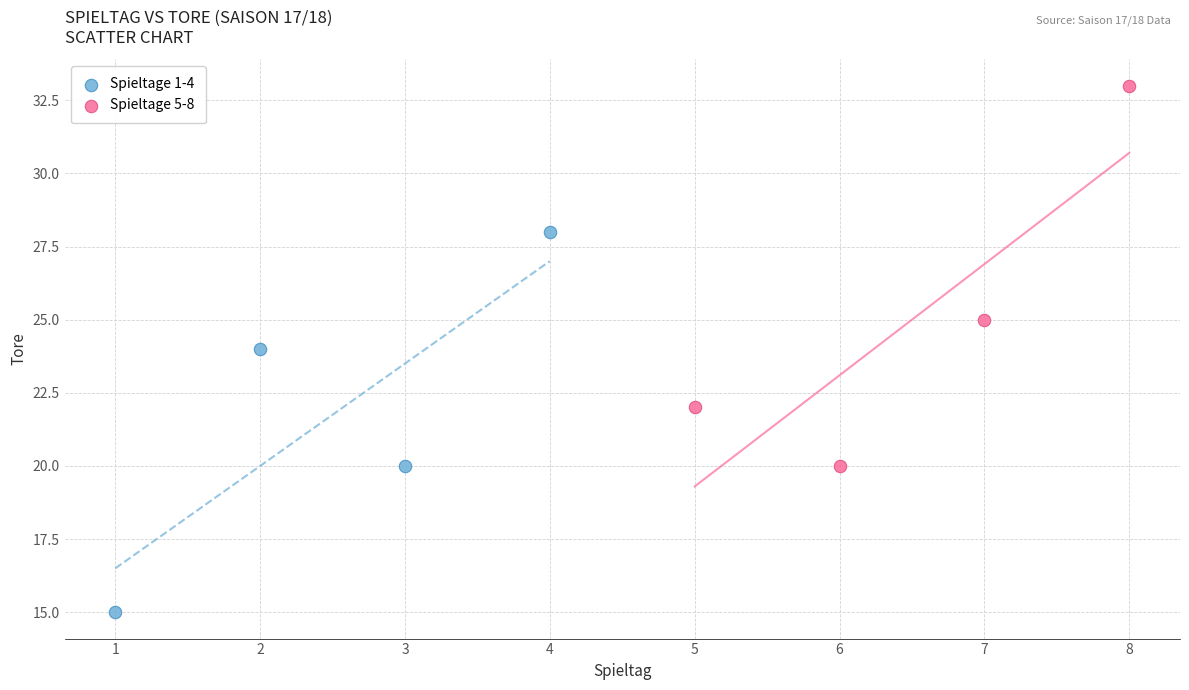

Which series contains the highest Y value?

Spieltage 5-8